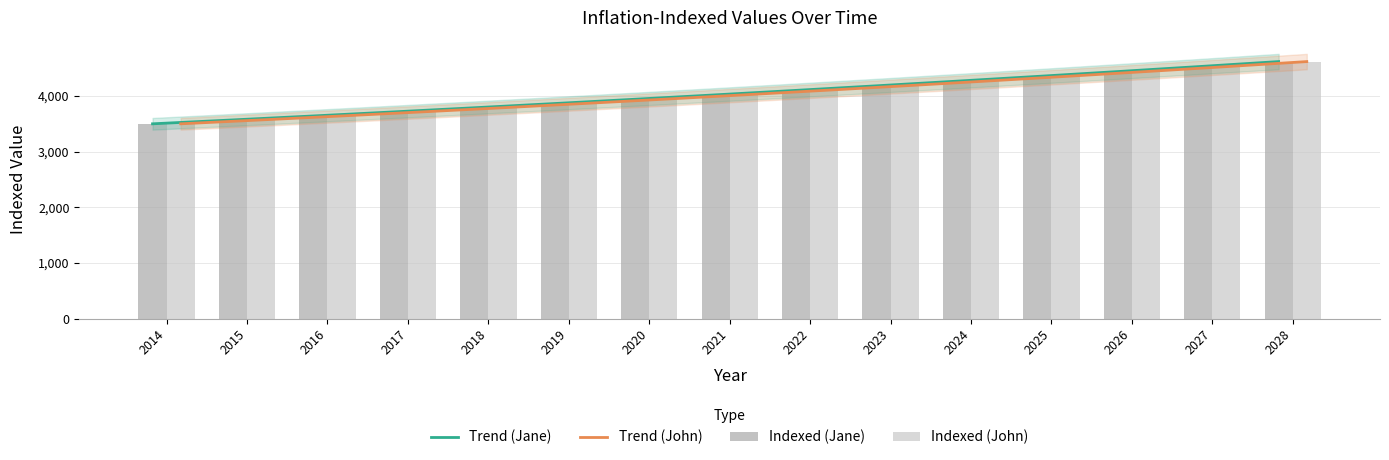

The Indexed (Jane) series shows 3714.2 at 2017. True or false?

True